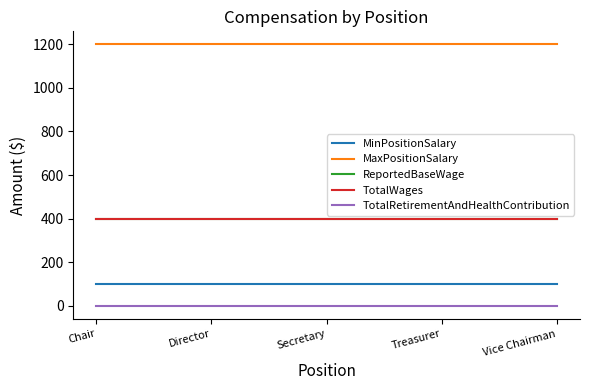

True or false: MaxPositionSalary and TotalWages cross at least once.

False